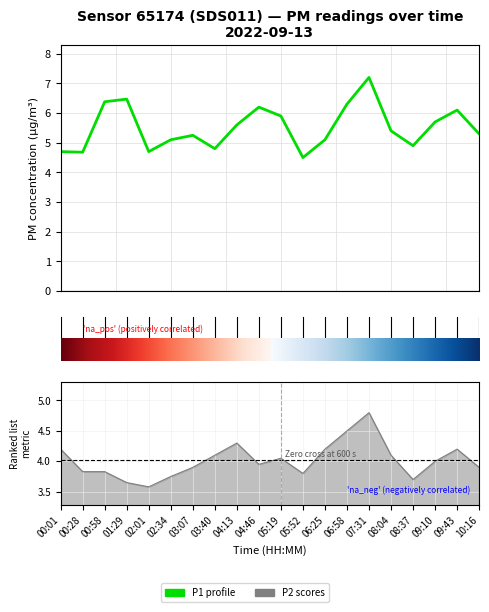

What value does the data have at 13?

6.3